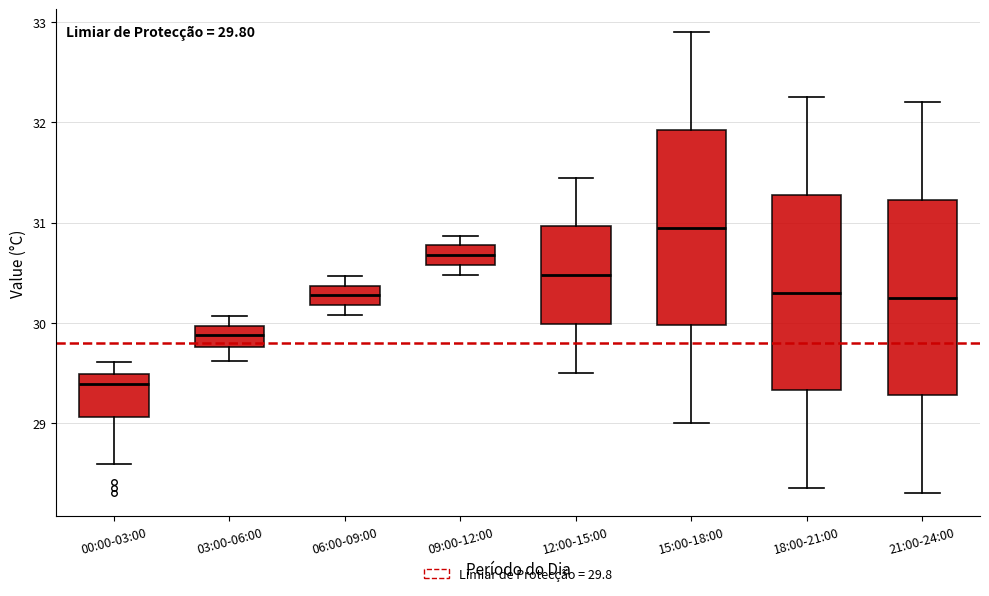

Which box's median line is the highest?

15:00-18:00